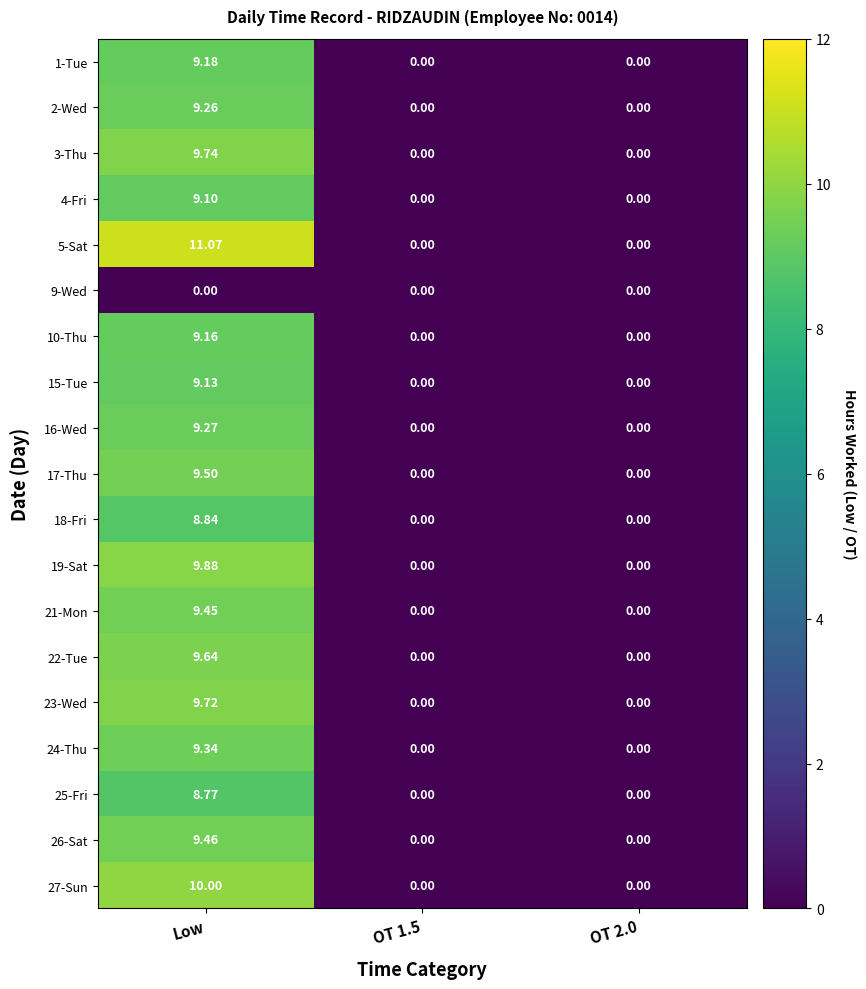

At which category is the sum across all series the highest?

Low